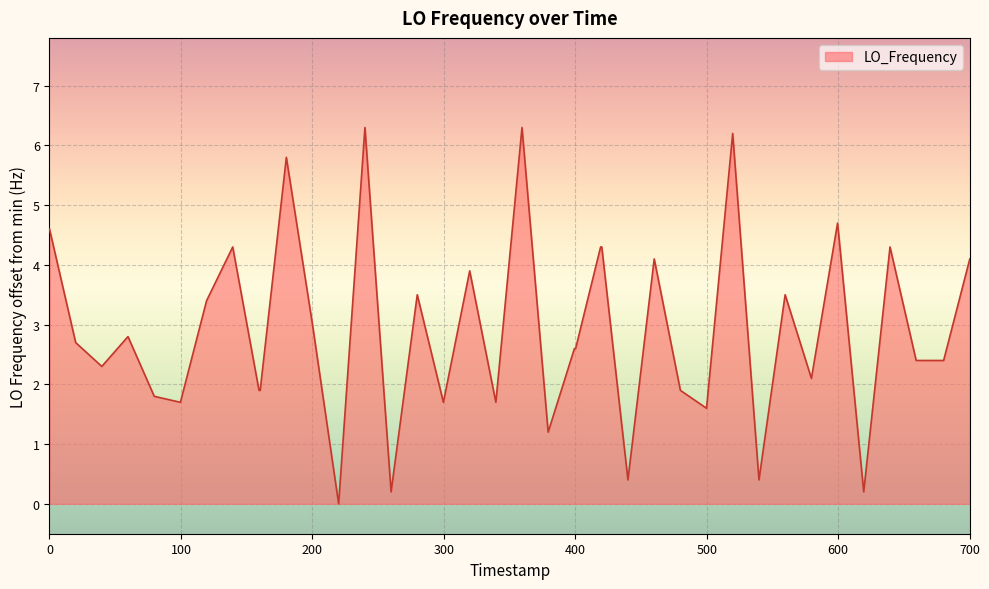

What is the maximum value shown in the chart?

6.3